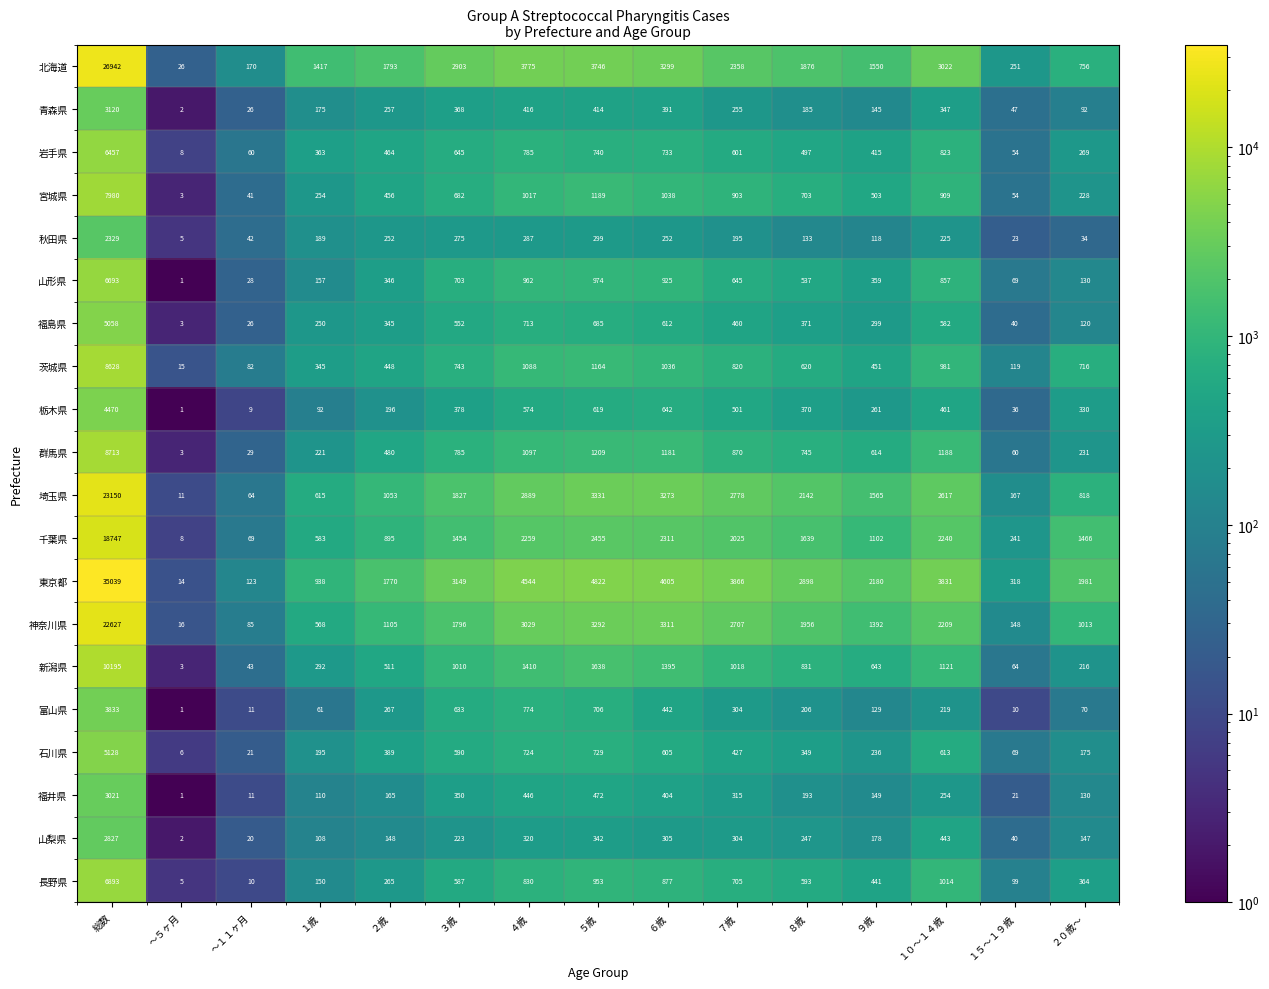

At which label does 富山県 first exceed 219?

総数